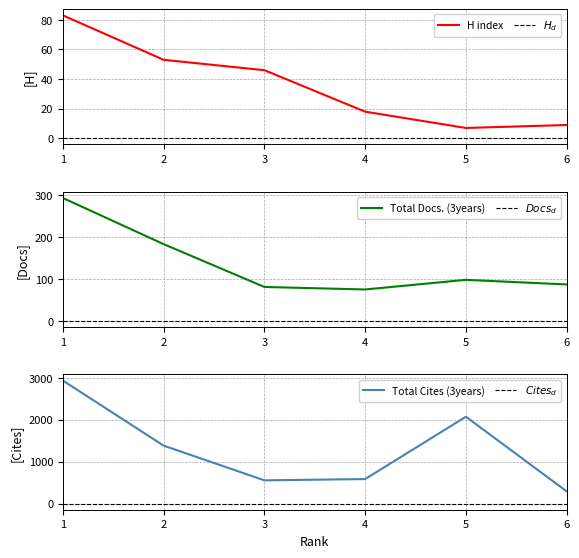

At which category does Total Docs. (3years) reach its first local valley?

4